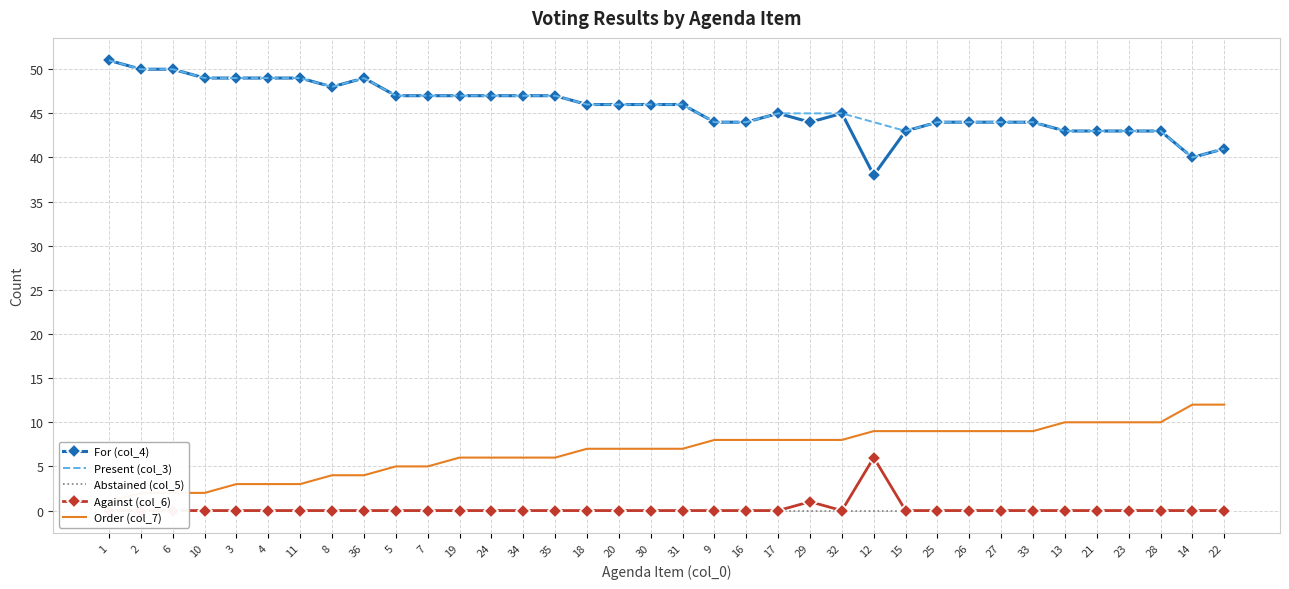

How many lines are shown in the chart?

5